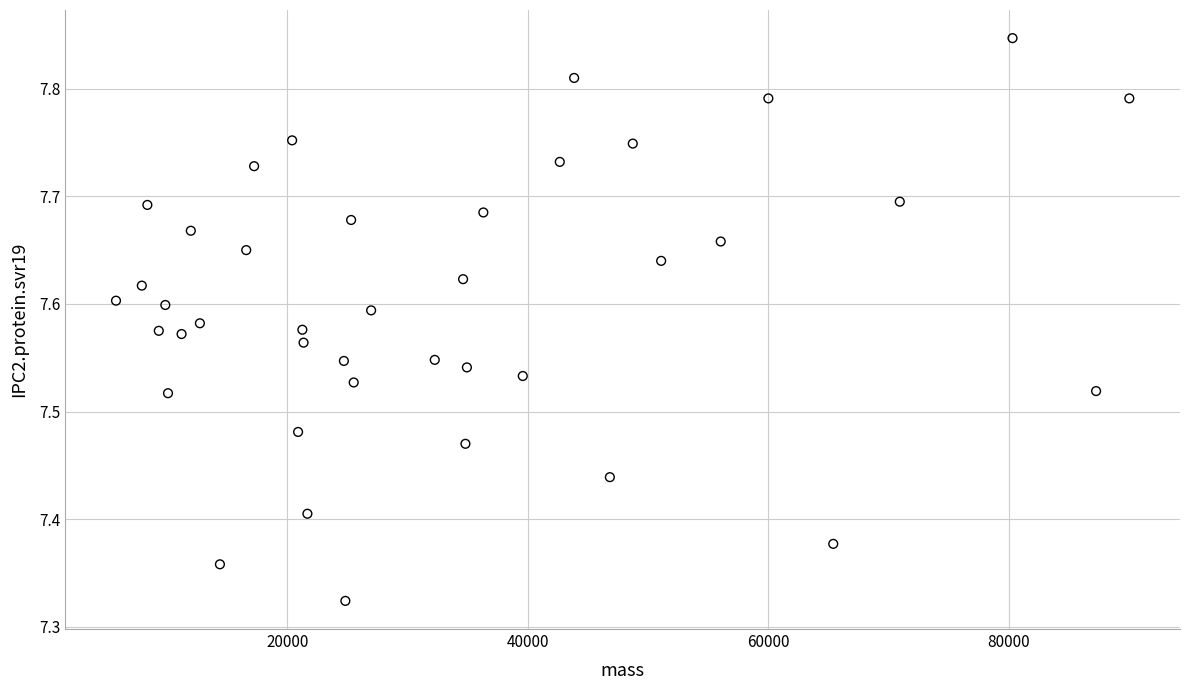

What is the range of Y values (max minus min)?

0.5